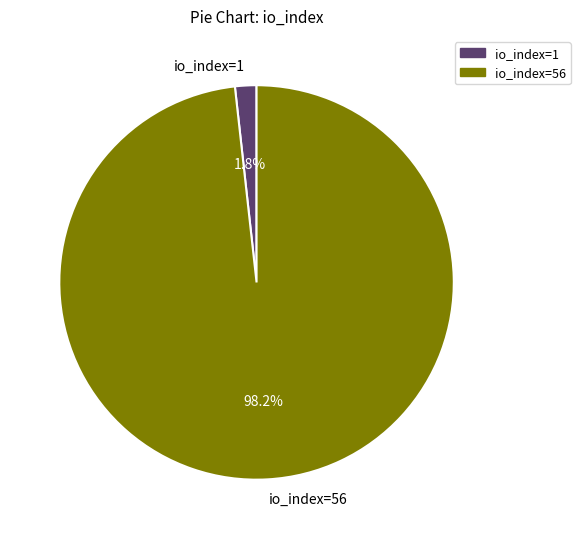

Which category accounts for the majority?

io_index=56